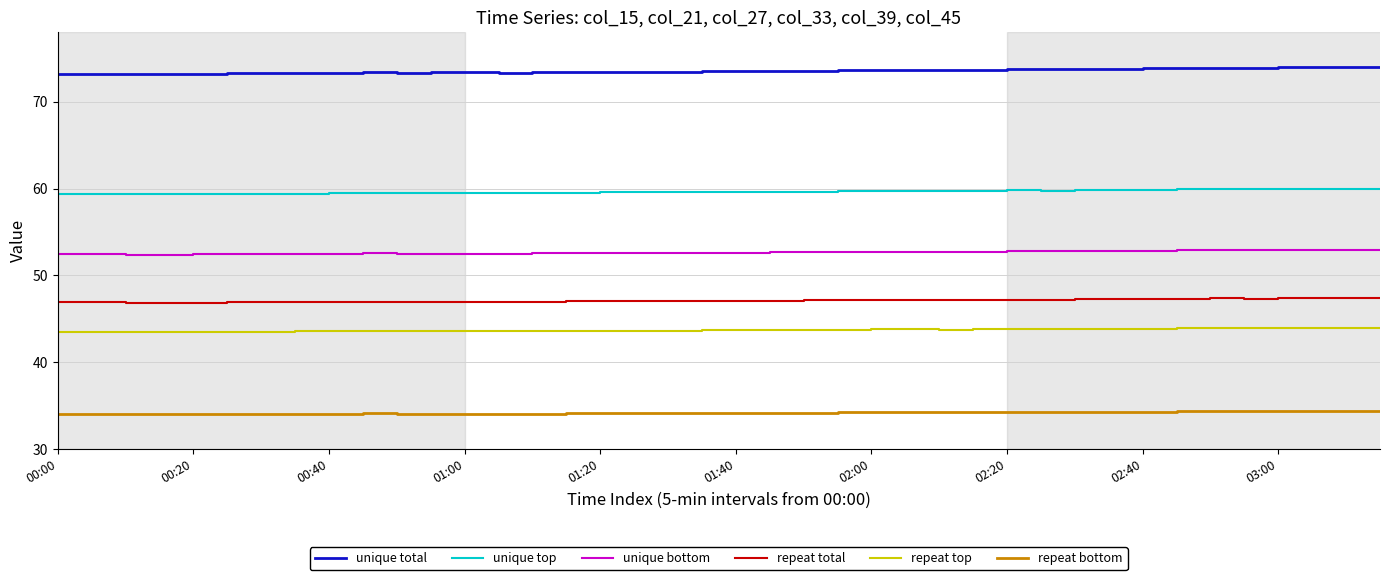

Which series has the largest total across all categories?

unique total